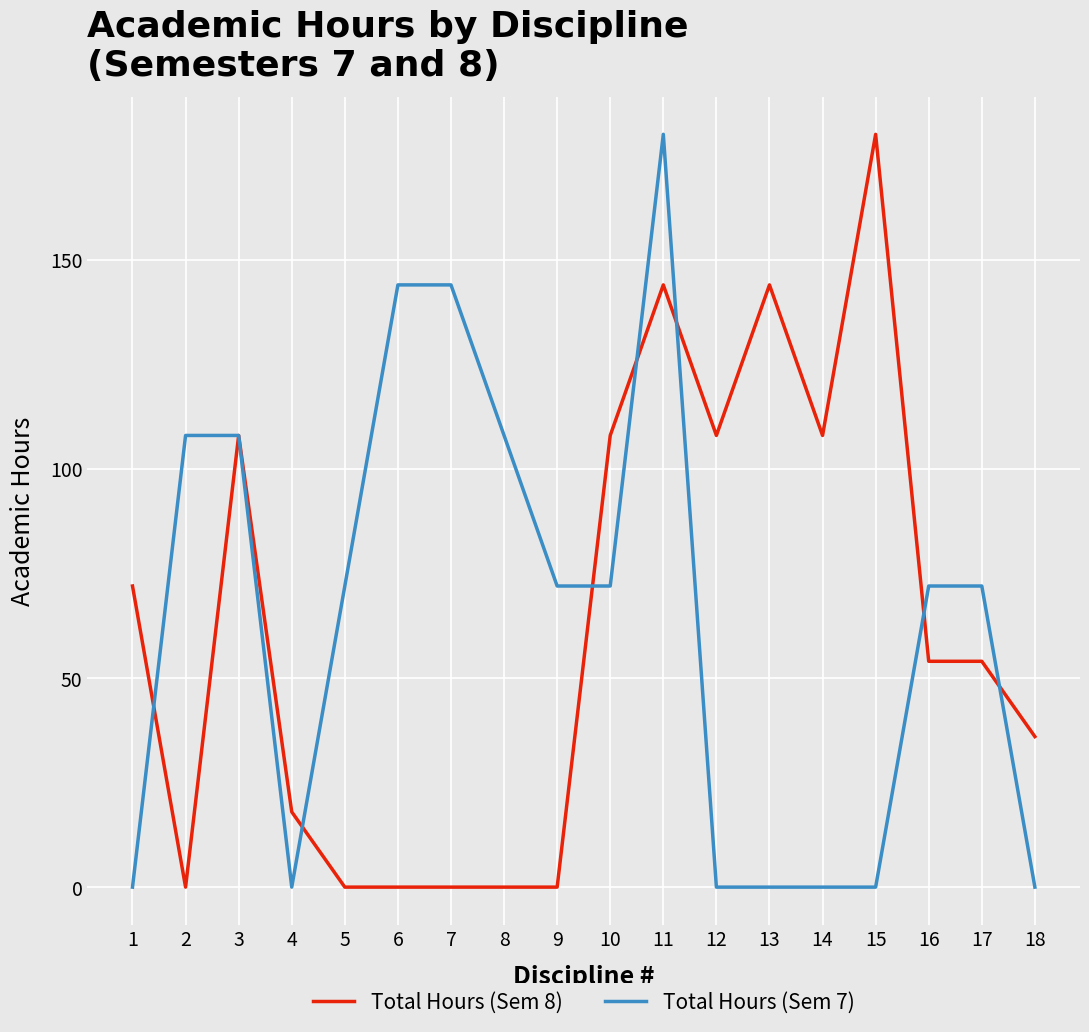

Reading left to right, list all the values displayed in this chart.

Total Hours (Sem 8): 72	0	108	18	0	0	0	0	0	108	144	108	144	108	180	54	54	36
Total Hours (Sem 7): 0	108	108	0	72	144	144	108	72	72	180	0	0	0	0	72	72	0